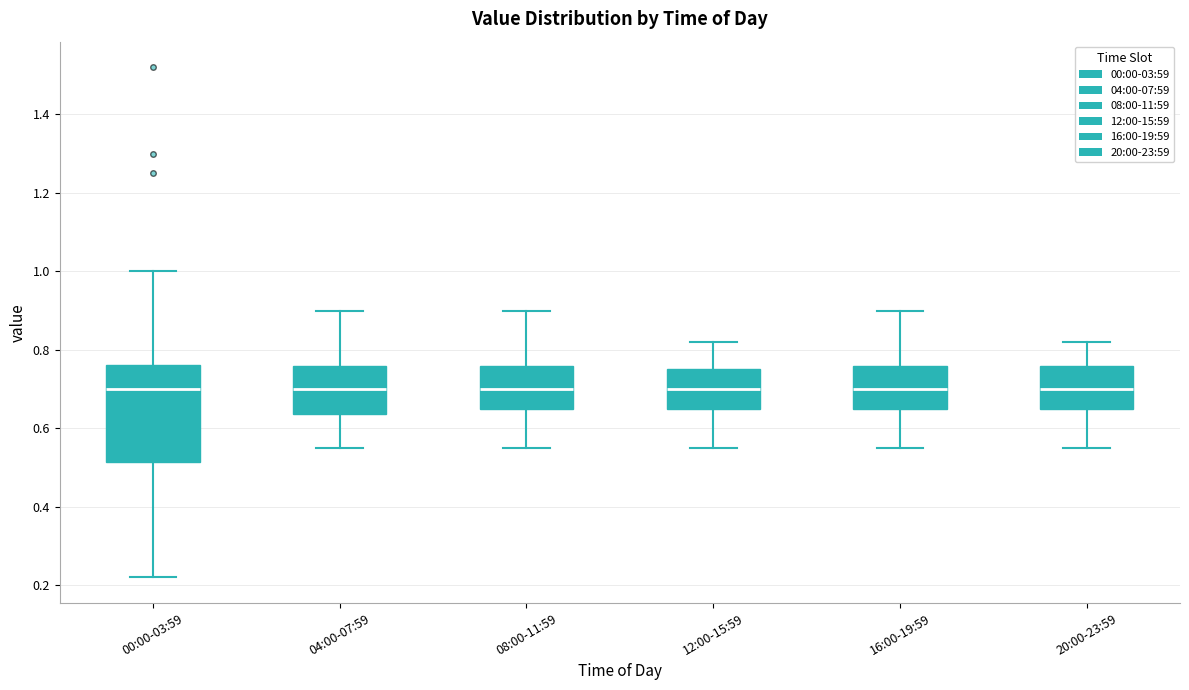

Reading left to right, transcribe this box plot: for each box, give where its median line is, the range the box spans, and where its two whiskers end, as read against the y-axis. The values are not printed on the chart, so give them approximately, as read against the axis.

00:00-03:59: median 0.70, box 0.52 to 0.76, whiskers 0.22 to 1.00
04:00-07:59: median 0.70, box 0.64 to 0.76, whiskers 0.56 to 0.90
08:00-11:59: median 0.70, box 0.66 to 0.76, whiskers 0.56 to 0.90
12:00-15:59: median 0.70, box 0.66 to 0.76, whiskers 0.56 to 0.82
16:00-19:59: median 0.70, box 0.66 to 0.76, whiskers 0.56 to 0.90
20:00-23:59: median 0.70, box 0.66 to 0.76, whiskers 0.56 to 0.82